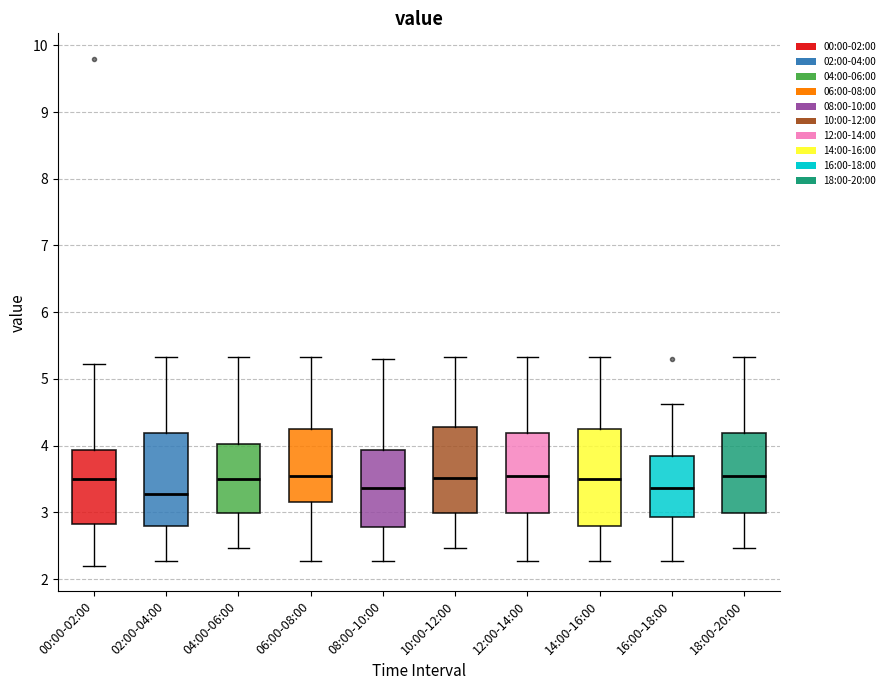

Reading left to right, transcribe this box plot: for each box, give where its median line is, the range the box spans, and where its two whiskers end, as read against the y-axis. The values are not printed on the chart, so give them approximately, as read against the axis.

00:00-02:00: median 3.5, box 2.8 to 3.9, whiskers 2.2 to 5.2
02:00-04:00: median 3.3, box 2.8 to 4.2, whiskers 2.3 to 5.3
04:00-06:00: median 3.5, box 3.0 to 4.0, whiskers 2.5 to 5.3
06:00-08:00: median 3.6, box 3.2 to 4.2, whiskers 2.3 to 5.3
08:00-10:00: median 3.4, box 2.8 to 3.9, whiskers 2.3 to 5.3
10:00-12:00: median 3.5, box 3.0 to 4.3, whiskers 2.5 to 5.3
12:00-14:00: median 3.6, box 3.0 to 4.2, whiskers 2.3 to 5.3
14:00-16:00: median 3.5, box 2.8 to 4.2, whiskers 2.3 to 5.3
16:00-18:00: median 3.4, box 2.9 to 3.8, whiskers 2.3 to 4.6
18:00-20:00: median 3.6, box 3.0 to 4.2, whiskers 2.5 to 5.3